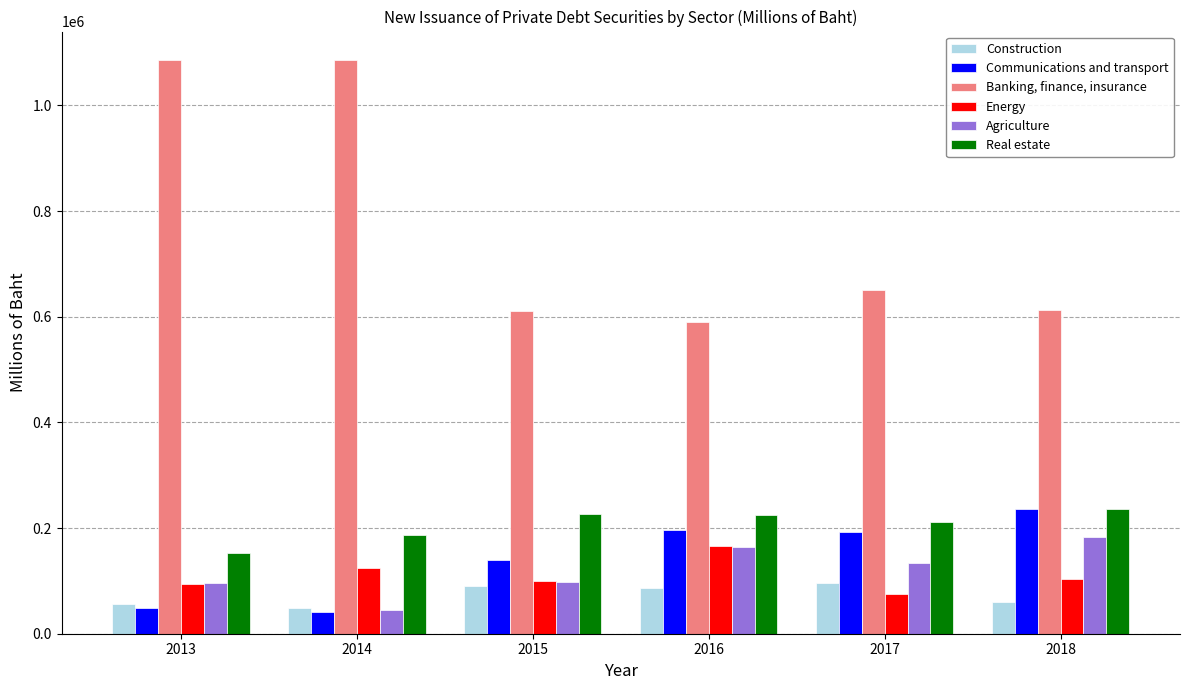

Is it true that Construction equals 50698.9 at 2016?

False